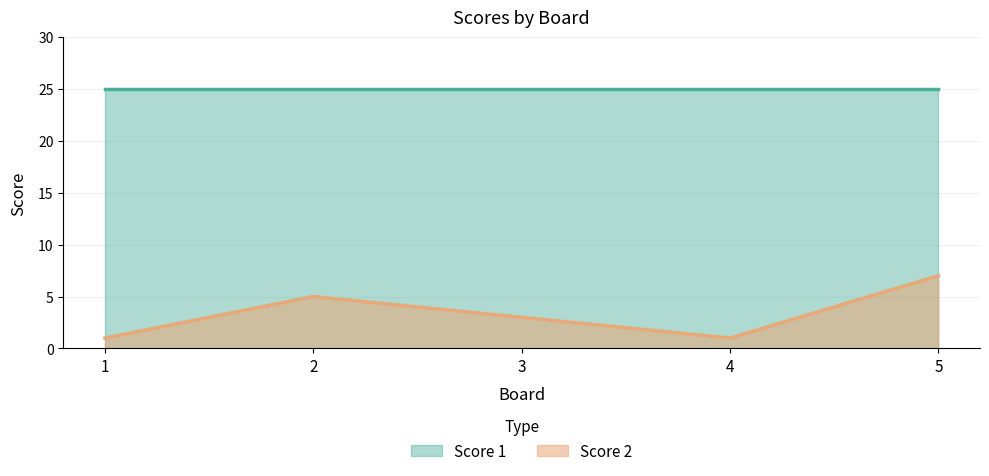

Rank the categories by value from lowest to highest.

1, 4, 3, 2, 5